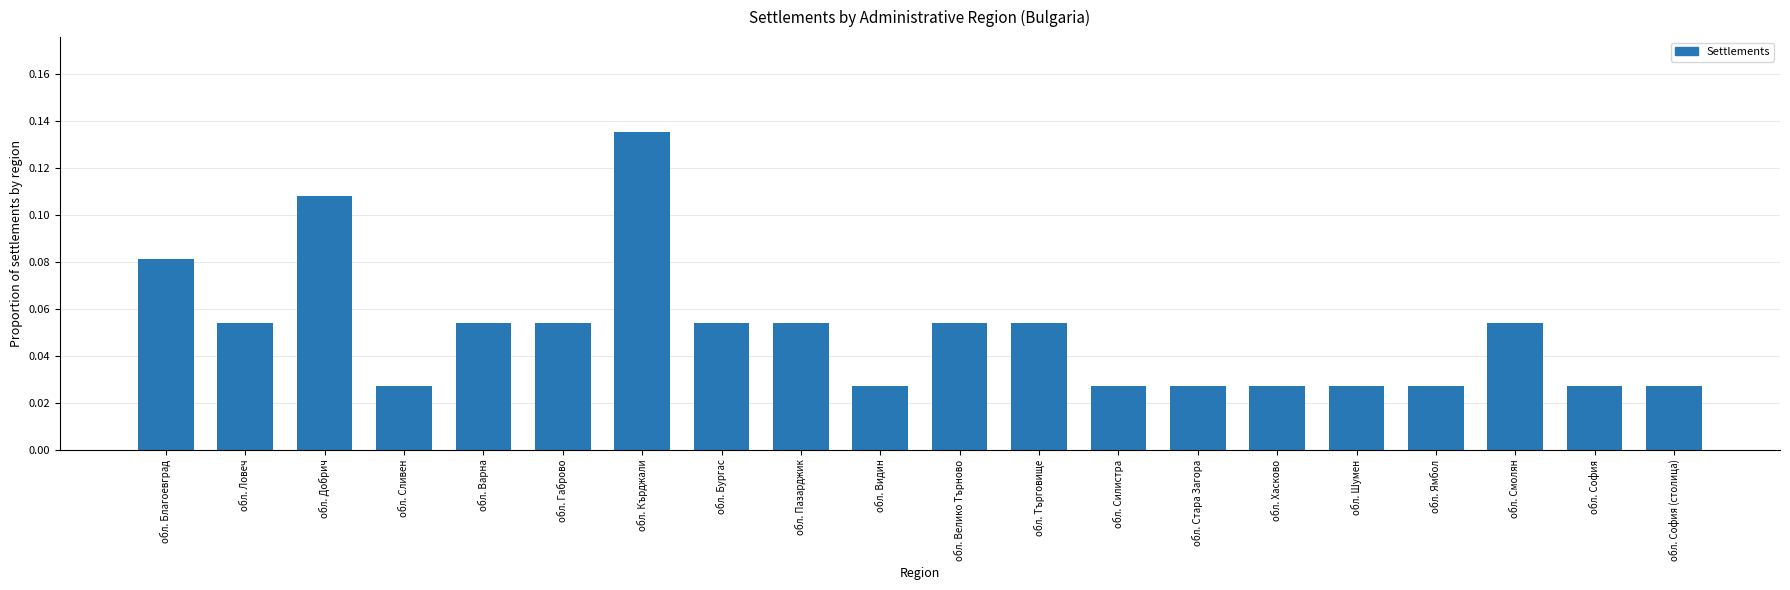

What is the sum of all values?

1.0